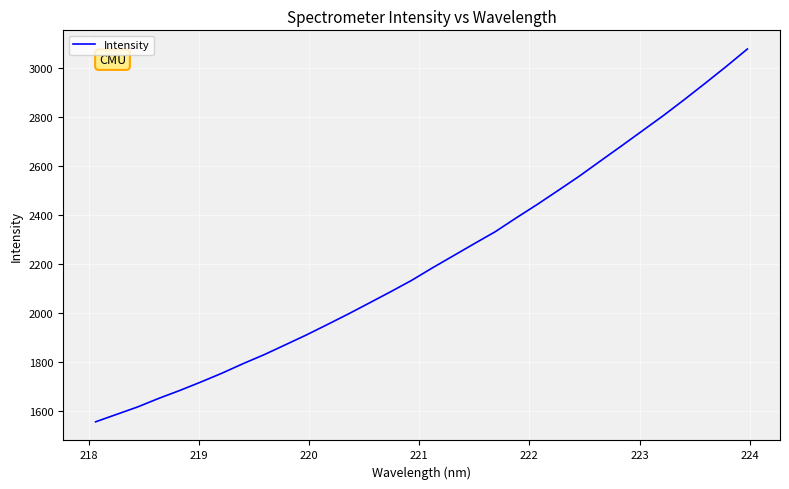

What is the difference between the maximum and minimum values?

1522.7